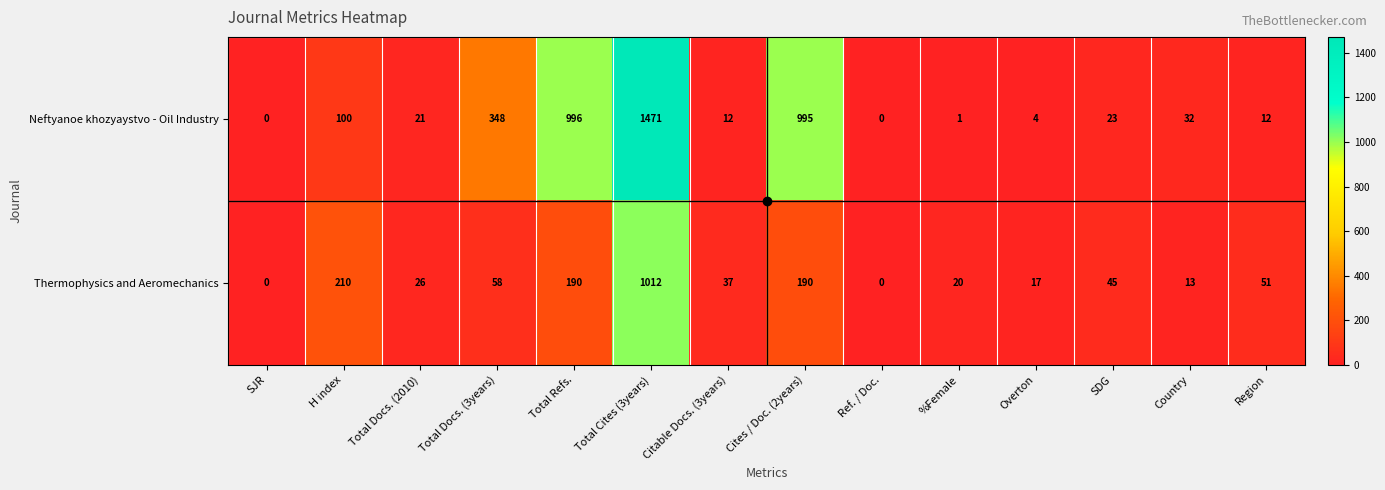

Is it true that Thermophysics and Aeromechanics equals 13 at Country?

True